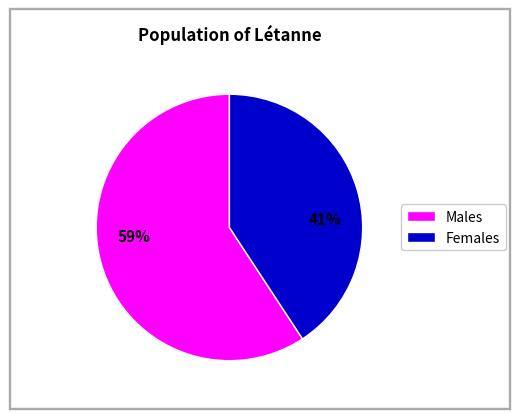

Count the number of slices in the pie.

2